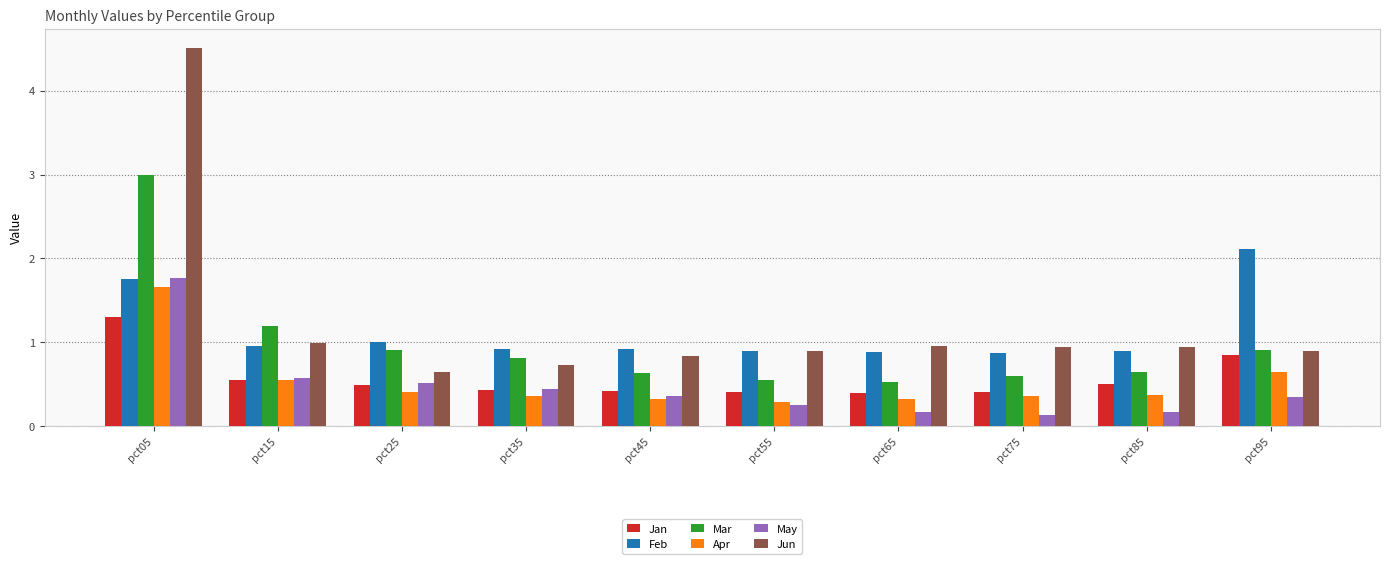

Does the chart contain any negative values?

No